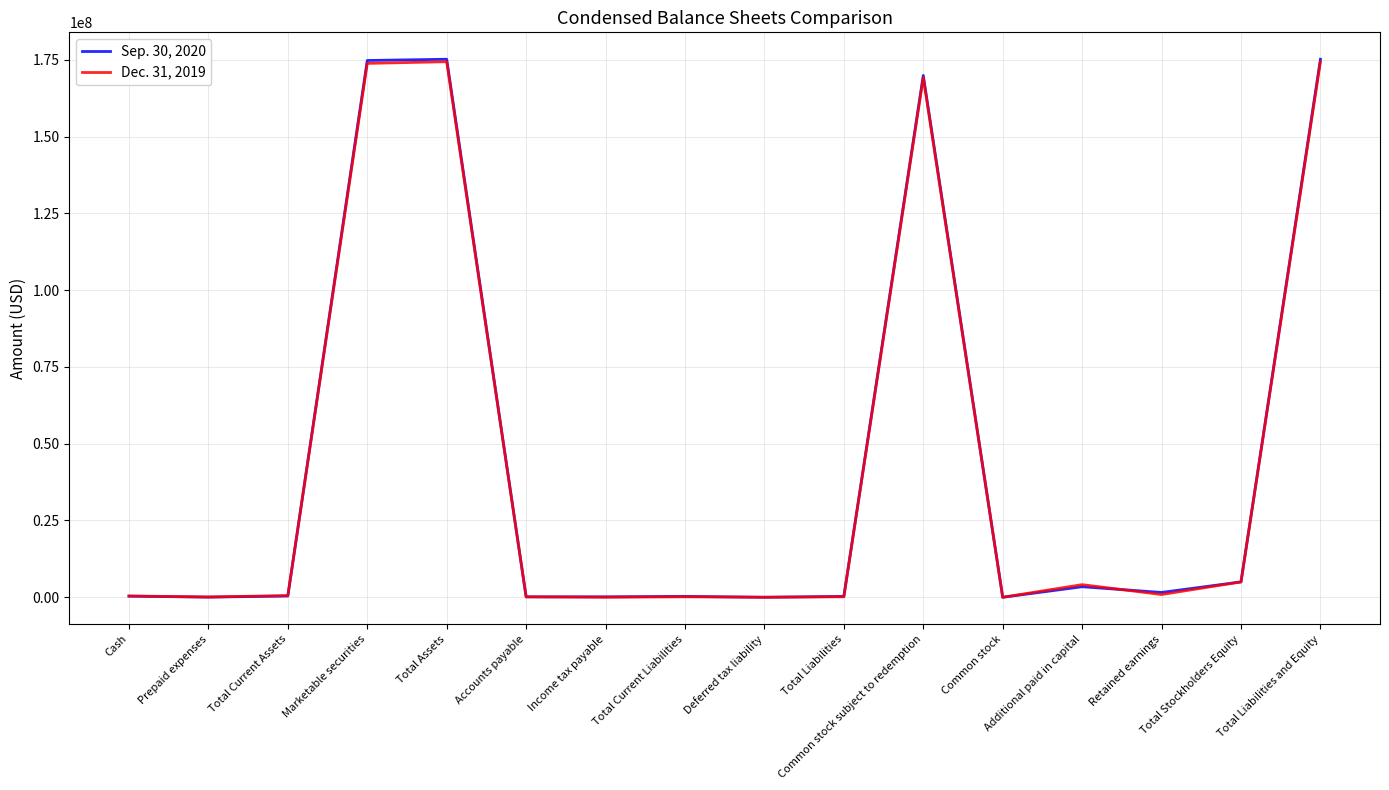

At Total Current Liabilities, list the series in order from smallest to largest.

Dec. 31, 2019, Sep. 30, 2020